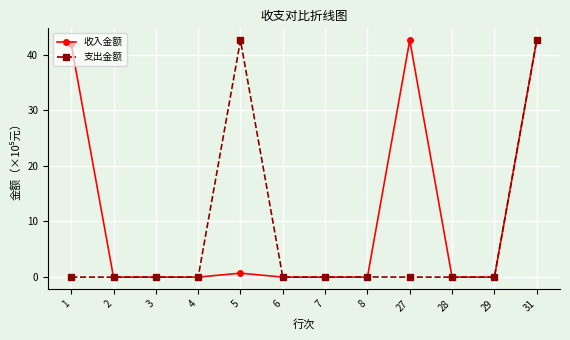

Count the number of categories in the chart.

12